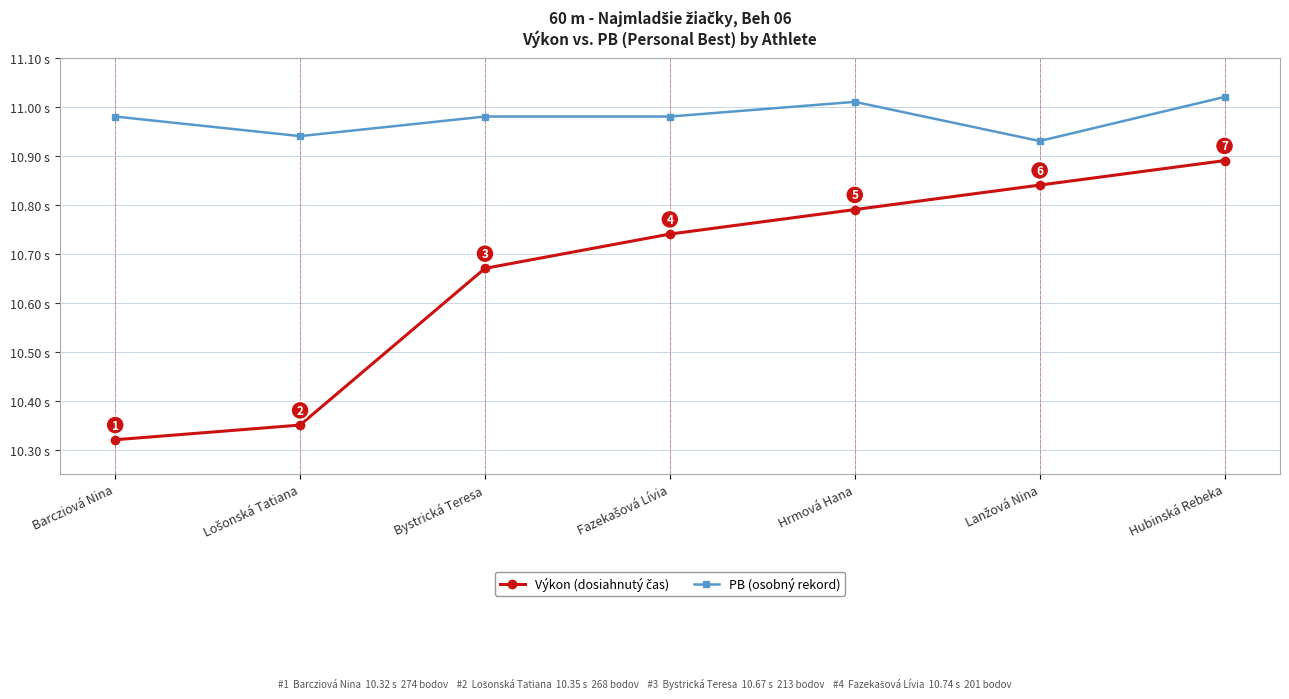

What is the label of the 7th point from the left?

Hubinská Rebeka